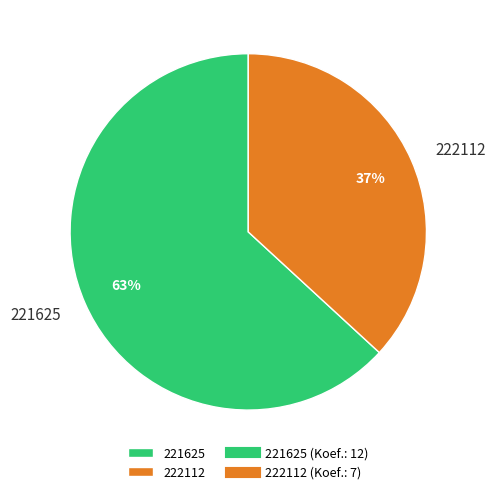

The 222112 slice represents 28% of the pie. True or false?

False